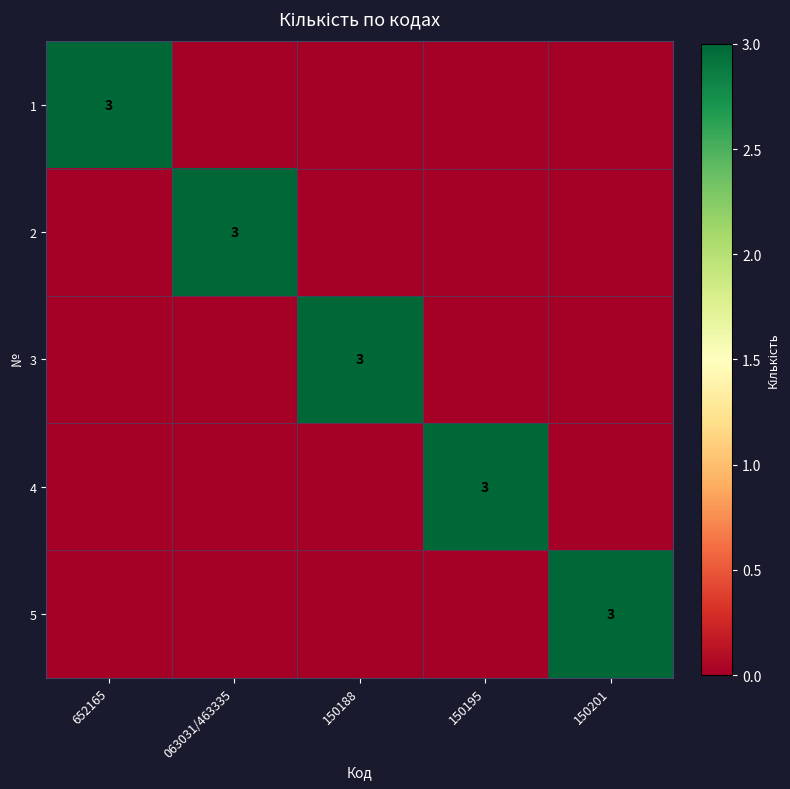

How many distinct data groups are displayed?

5